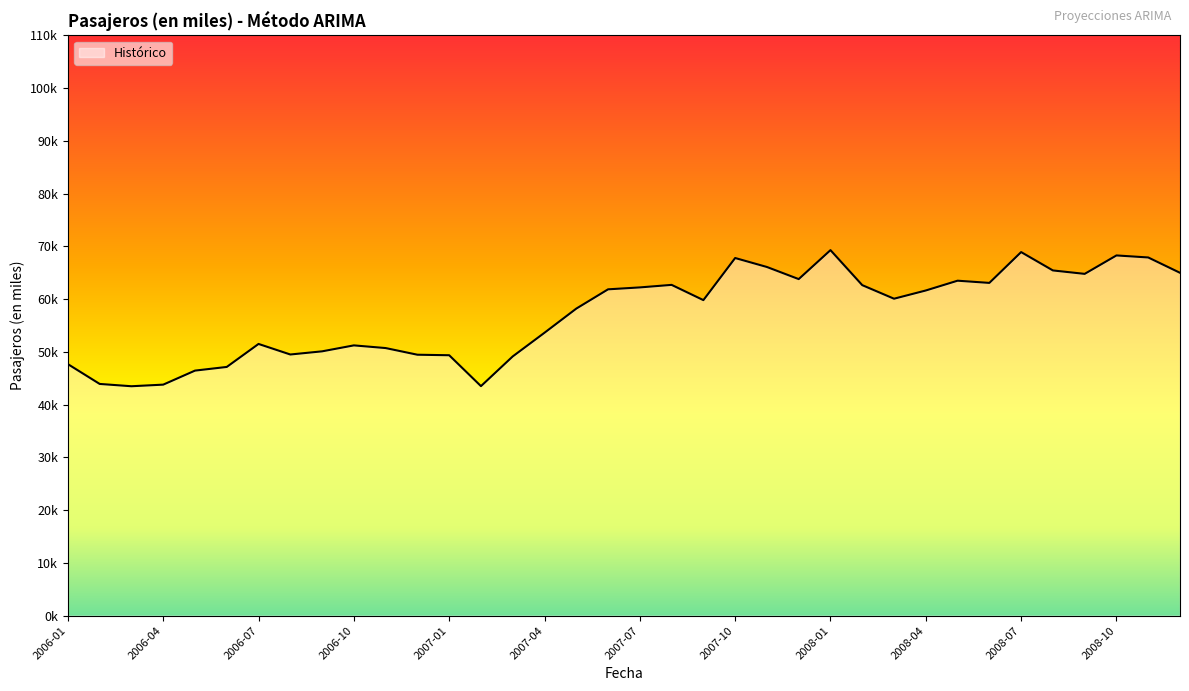

Reading right to left, list all the values displayed in this chart.

2008-12=65.0	2008-11=67.9	2008-10=68.3	2008-09=64.8	2008-08=65.4	2008-07=68.9	2008-06=63.1	2008-05=63.5	2008-04=61.6	2008-03=60.1	2008-02=62.7	2008-01=69.3	2007-12=63.8	2007-11=66.1	2007-10=67.8	2007-09=59.8	2007-08=62.7	2007-07=62.2	2007-06=61.9	2007-05=58.2	2007-04=53.6	2007-03=49.1	2007-02=43.5	2007-01=49.4	2006-12=49.5	2006-11=50.7	2006-10=51.2	2006-09=50.1	2006-08=49.5	2006-07=51.5	2006-06=47.2	2006-05=46.5	2006-04=43.8	2006-03=43.5	2006-02=43.9	2006-01=47.7